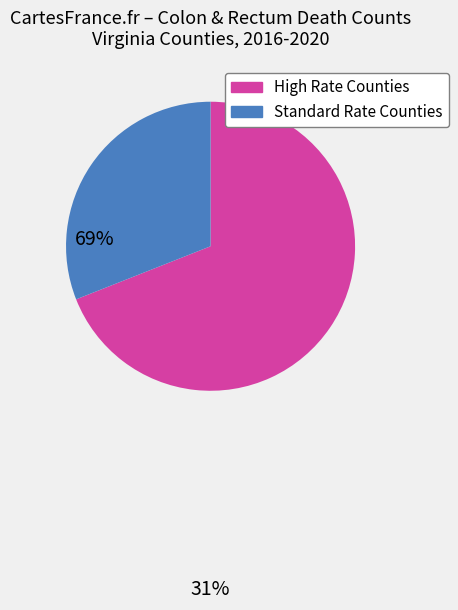

Is there a majority slice in this chart?

Yes